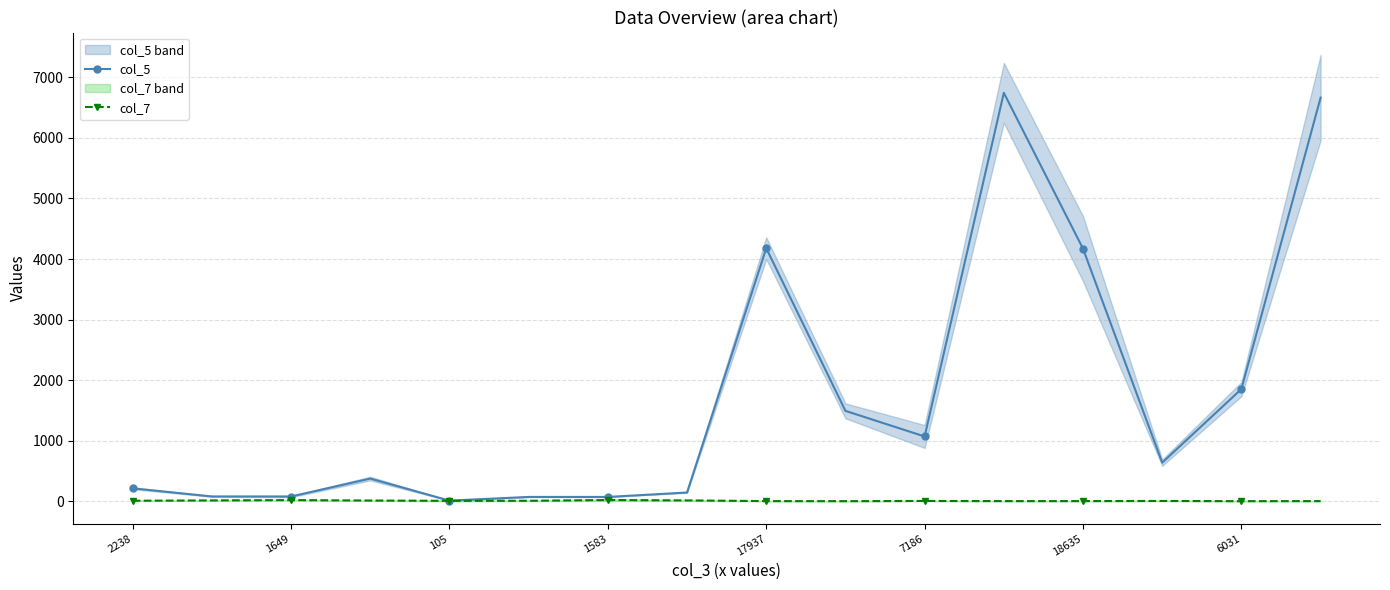

True or false: col_5 has a value of 4179.0 at 17937.

True